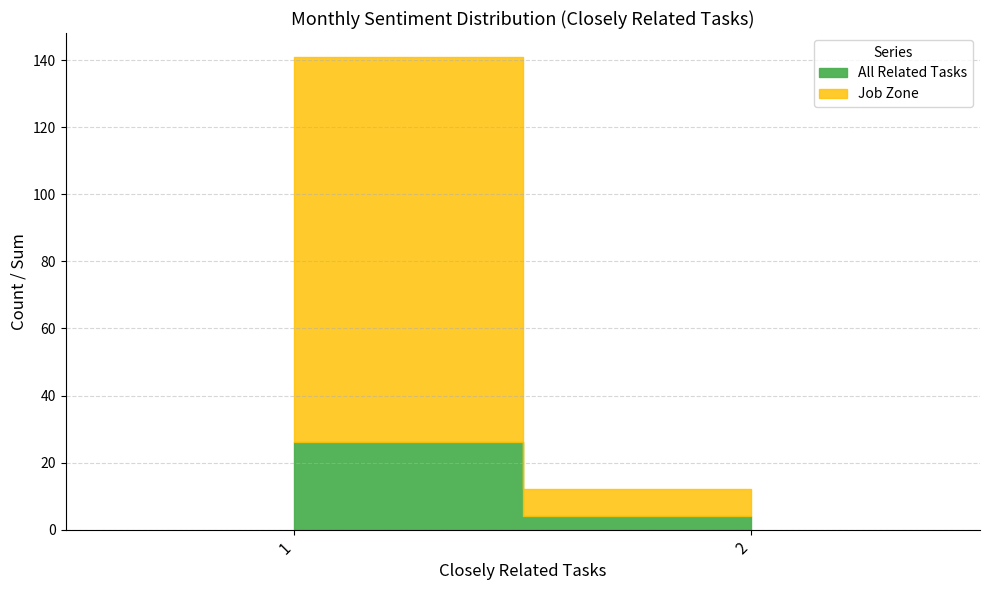

How many lines are shown in the chart?

2